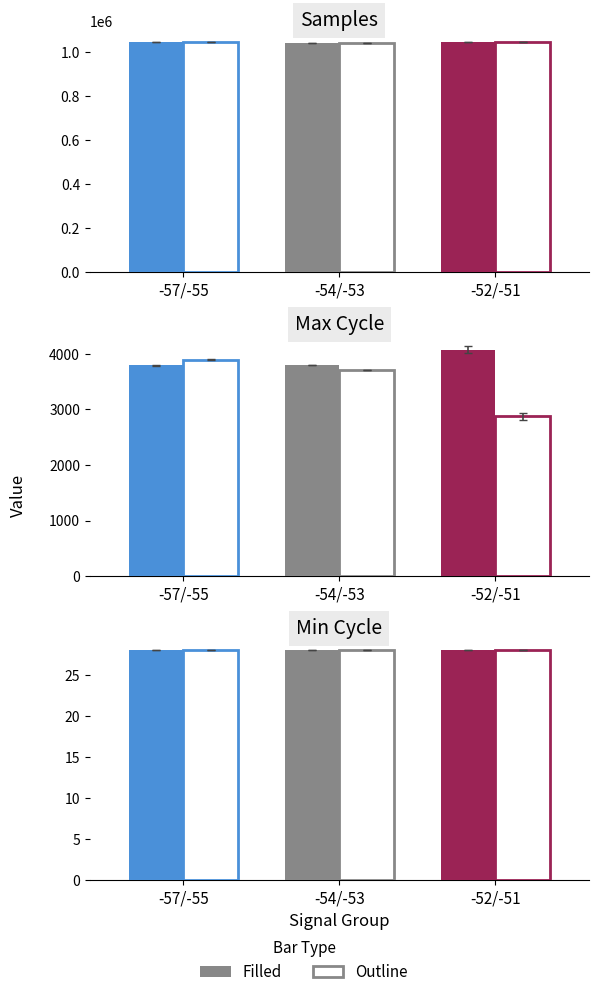

Which series changed the most between -55 and -54?

Samples